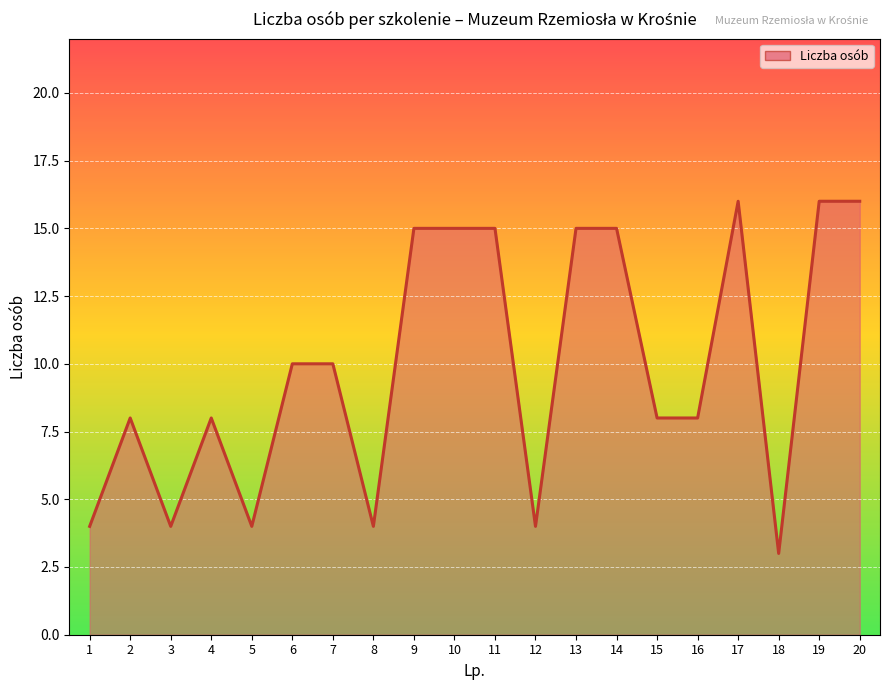

How many distinct data groups are displayed?

1